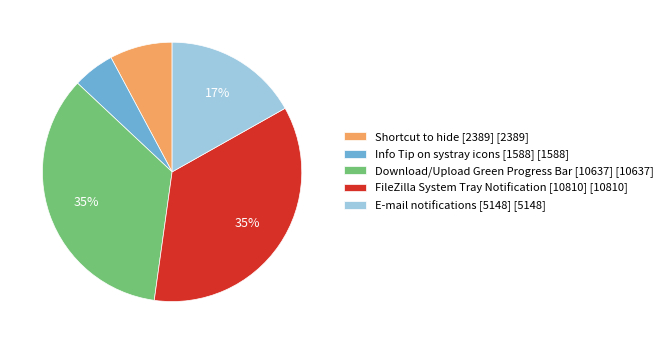

To the nearest percent, what portion does E-mail notifications [5148] [5148] represent?

17%